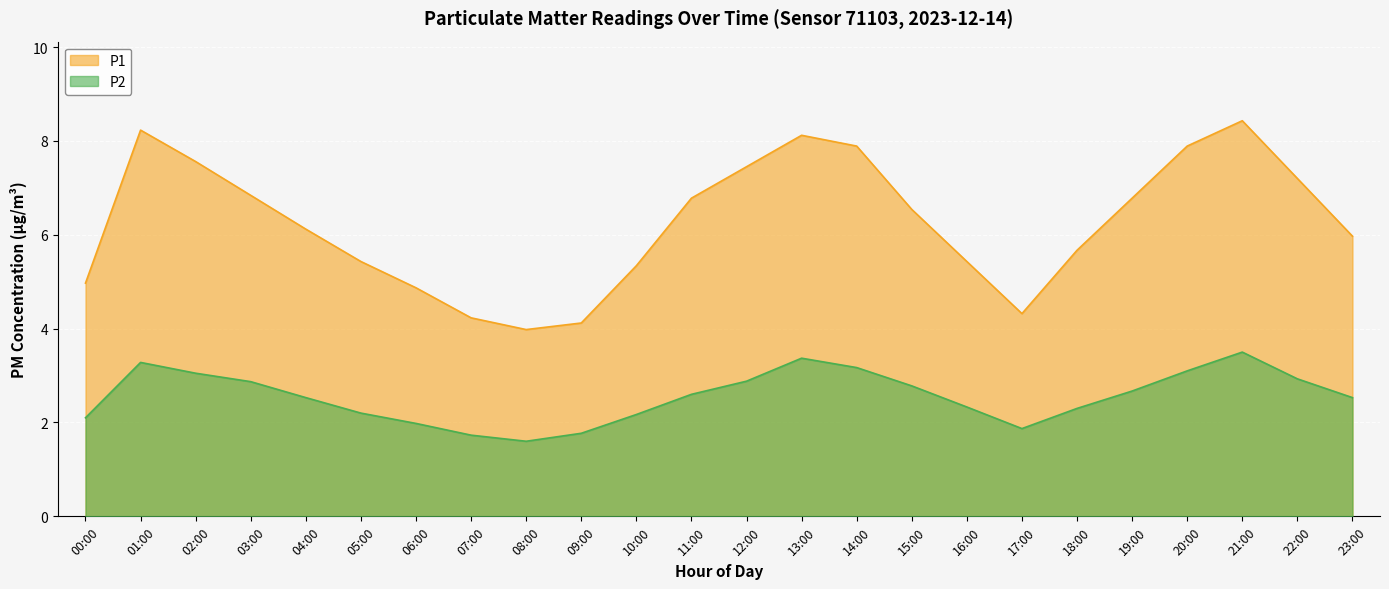

At how many categories does at least one series exceed 7?

8